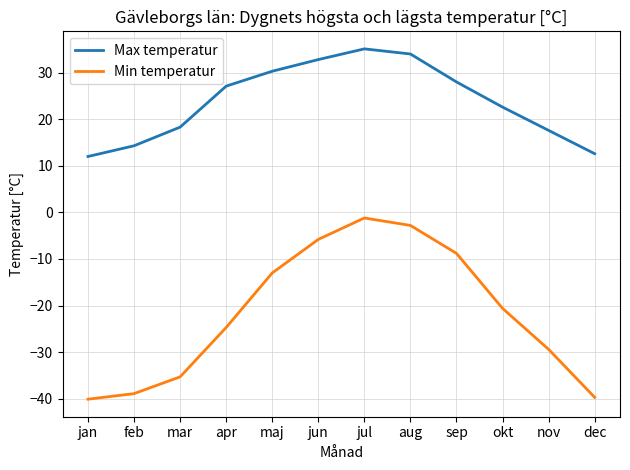

Between feb and aug, which series saw the biggest shift?

Min temperatur